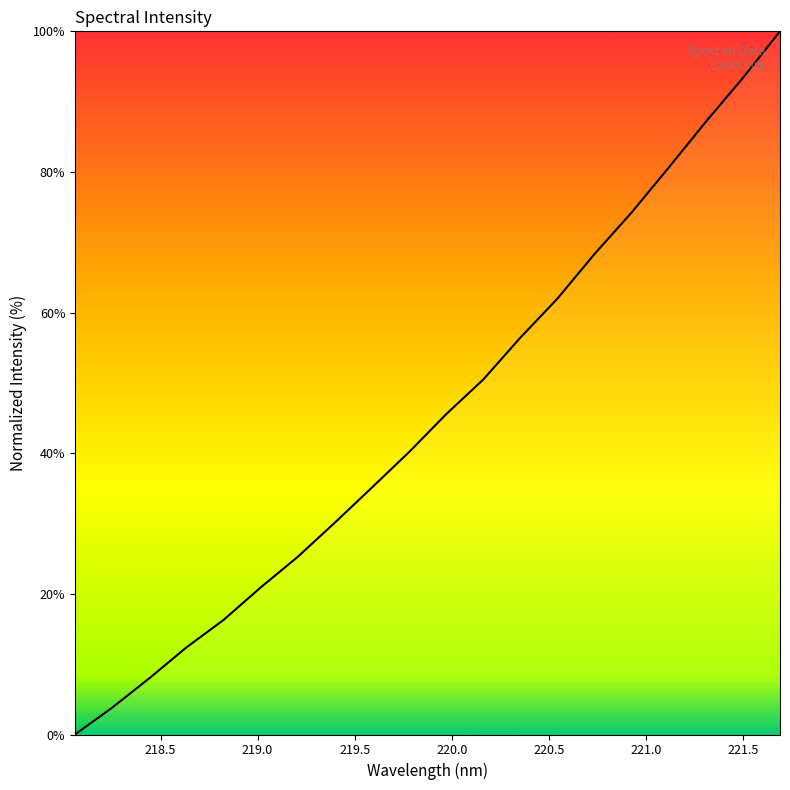

What is the greatest value displayed?

100.0